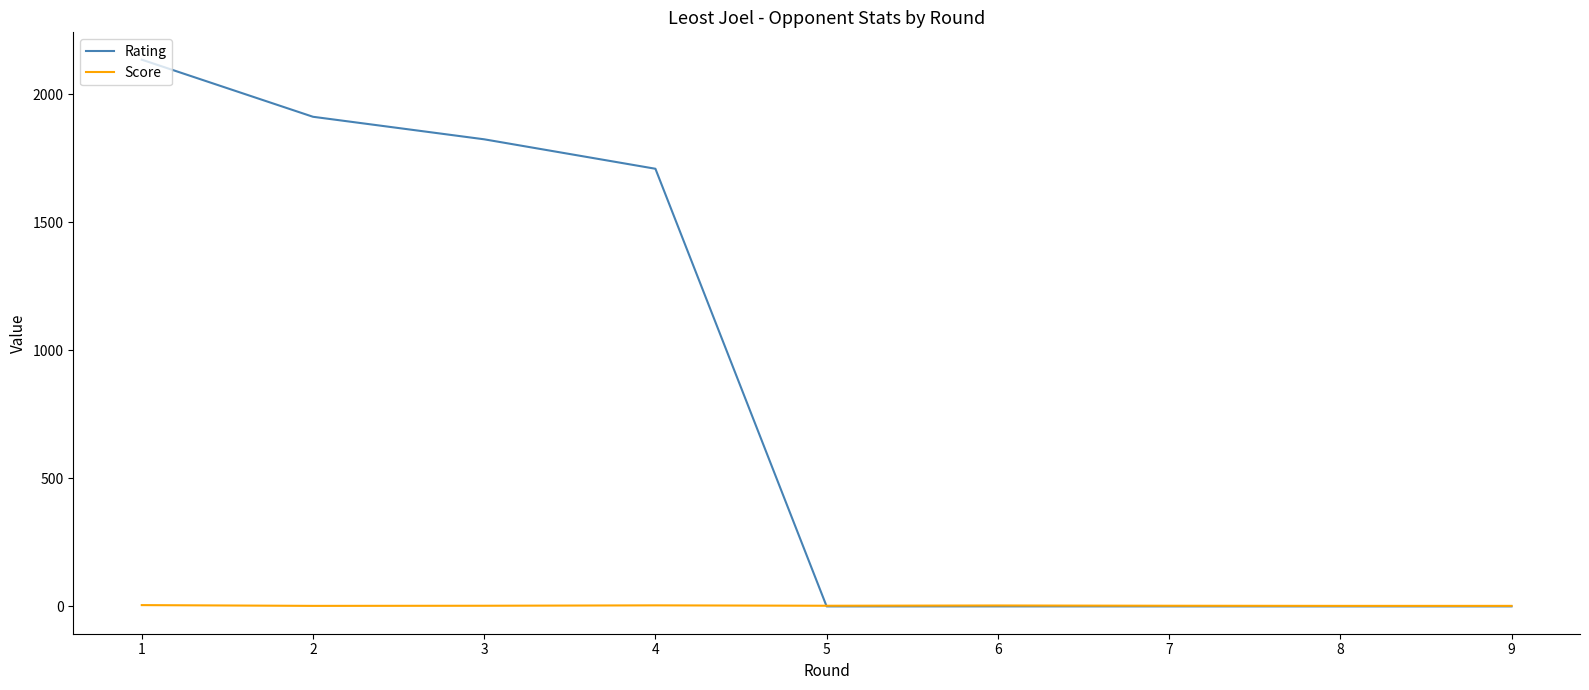

Rank the series by their maximum value, from highest to lowest.

Rating, Score